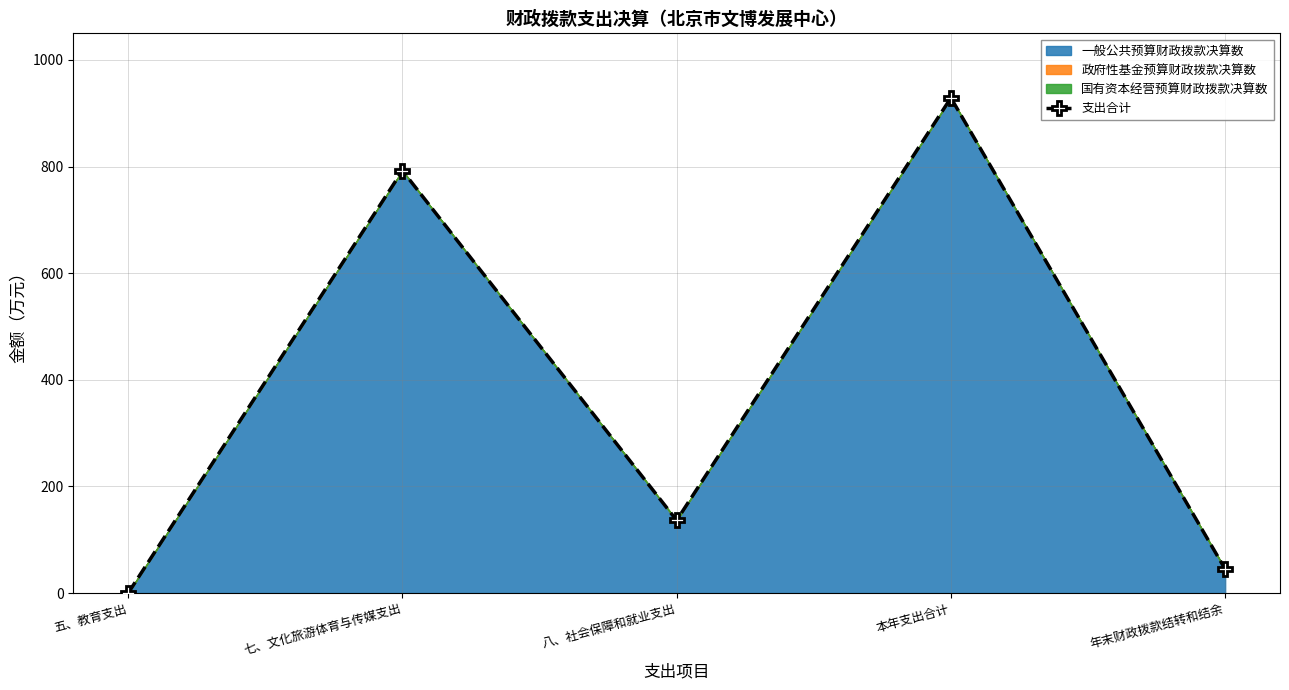

At which category does the chart reach its peak across all series?

本年支出合计